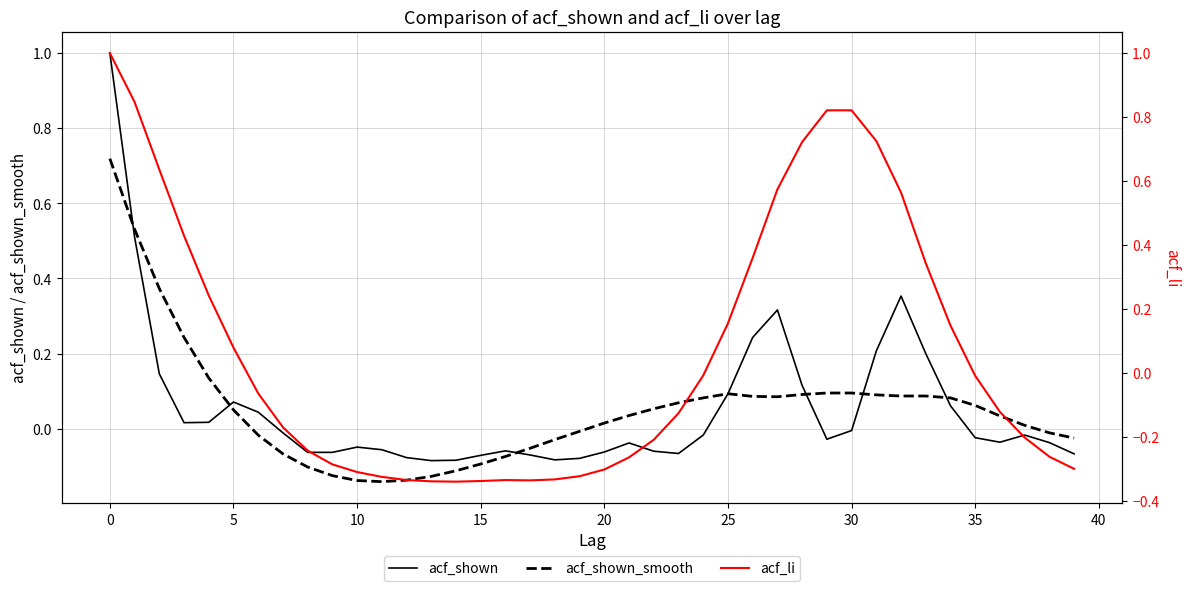

How many values in acf_li are below zero?

24